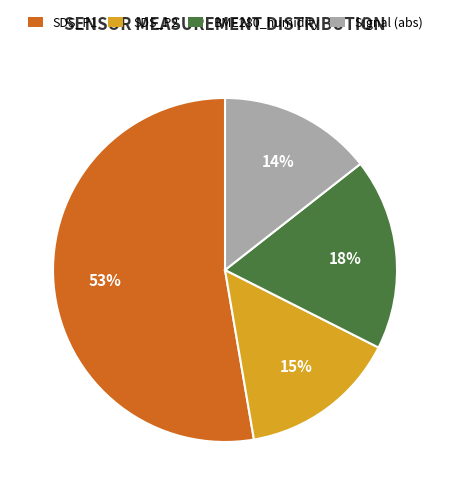

Which category has the biggest portion of the pie?

SDS_P1